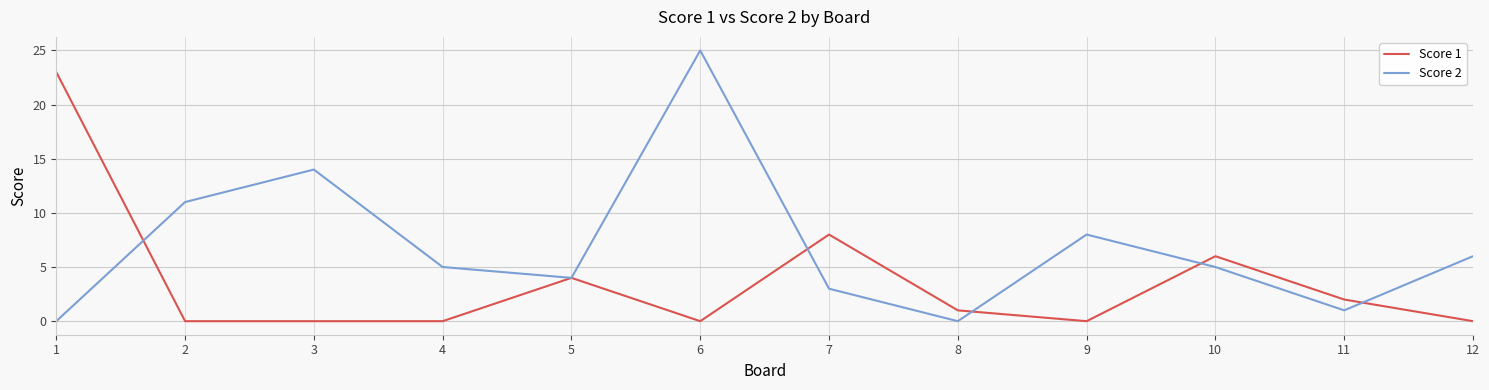

Which series has the largest range (max minus min)?

Score 2